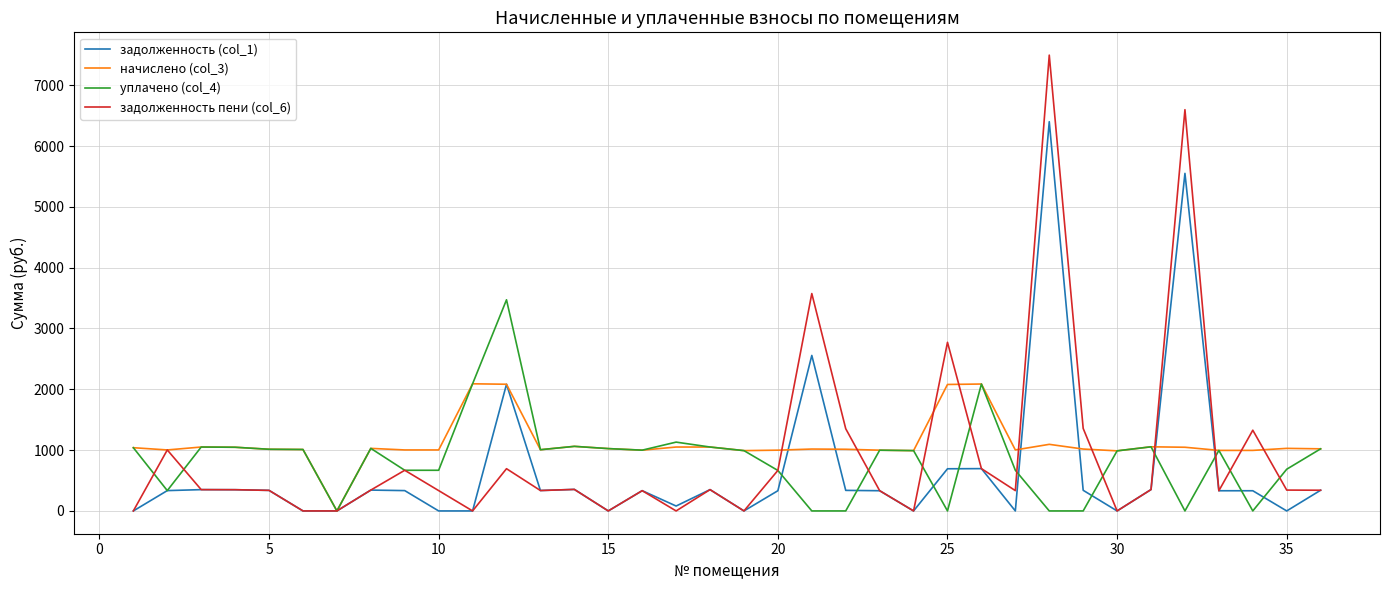

What is the difference between the maximum and minimum values in the задолженность пени (col_6) series?

7495.1